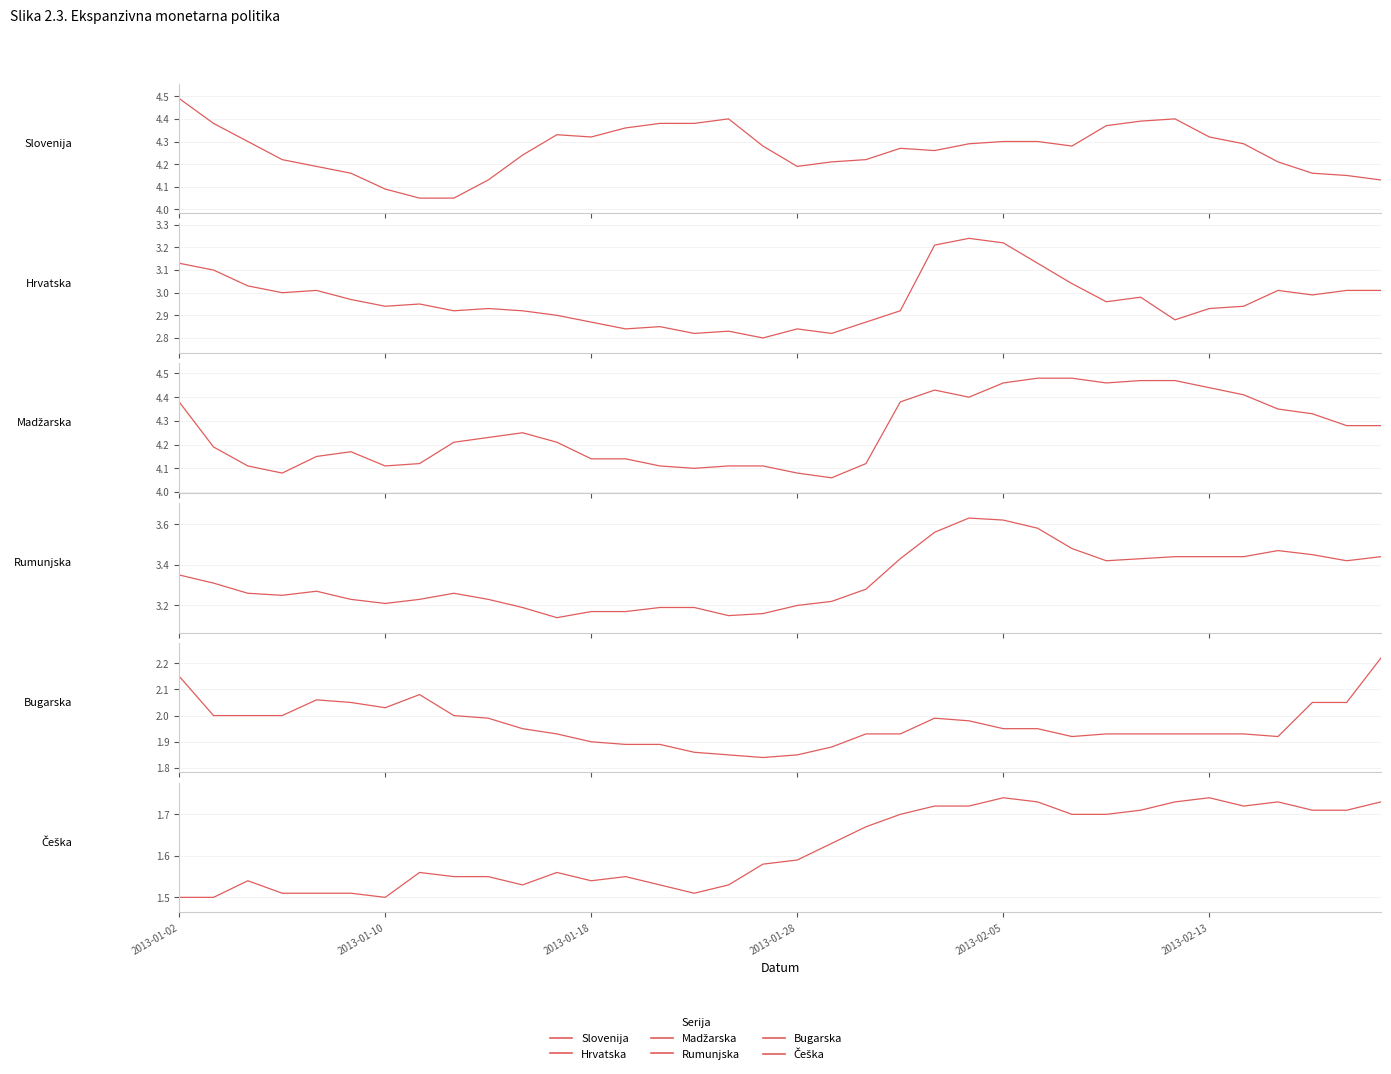

How many lines are shown in the chart?

6